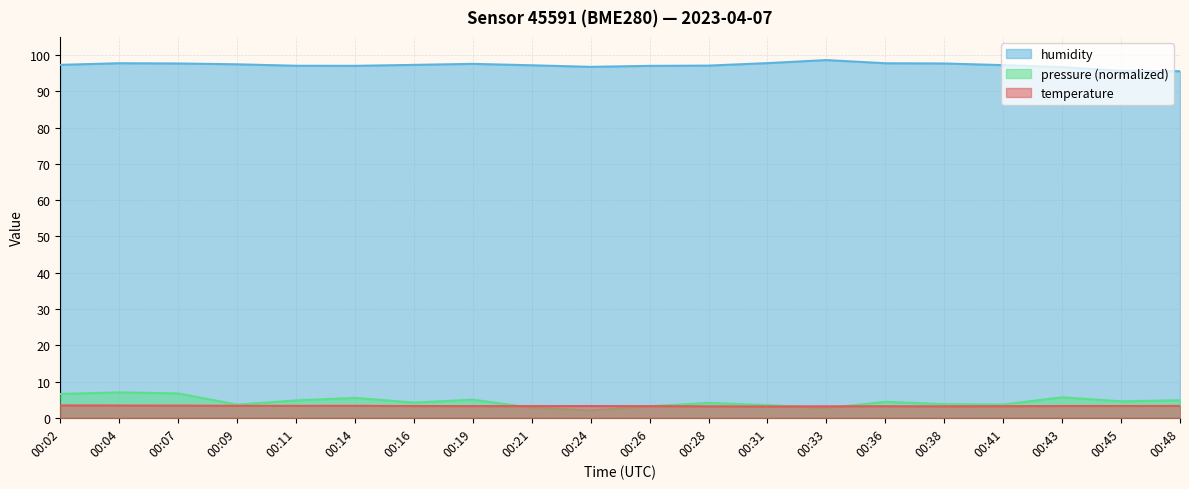

True or false: pressure_normalized and humidity cross at least once.

False